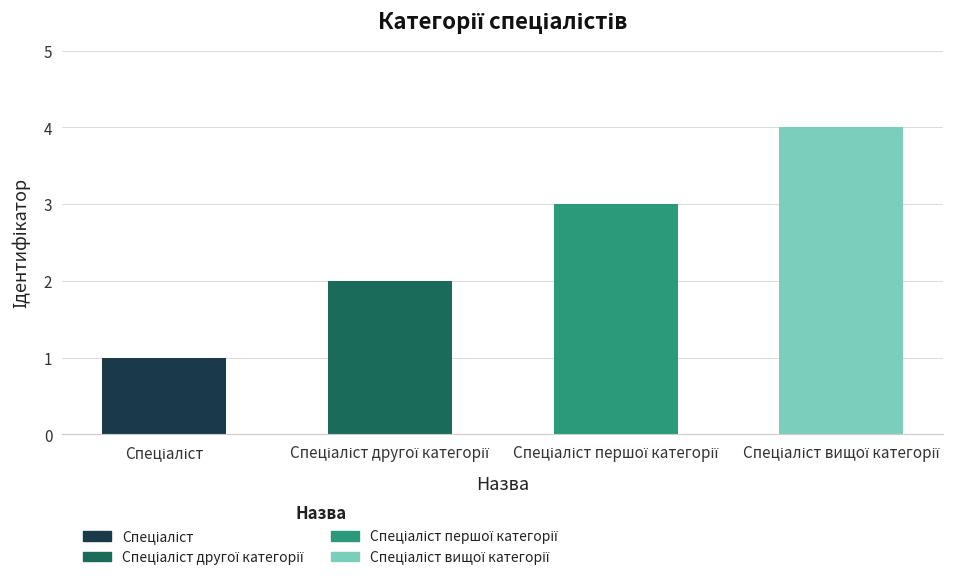

How many data points does each series have?

4